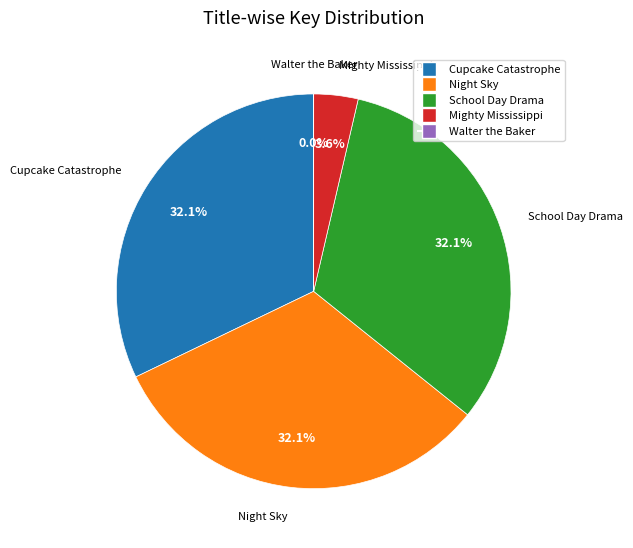

To the nearest percent, what percentage of the pie is Mighty Mississippi?

4%